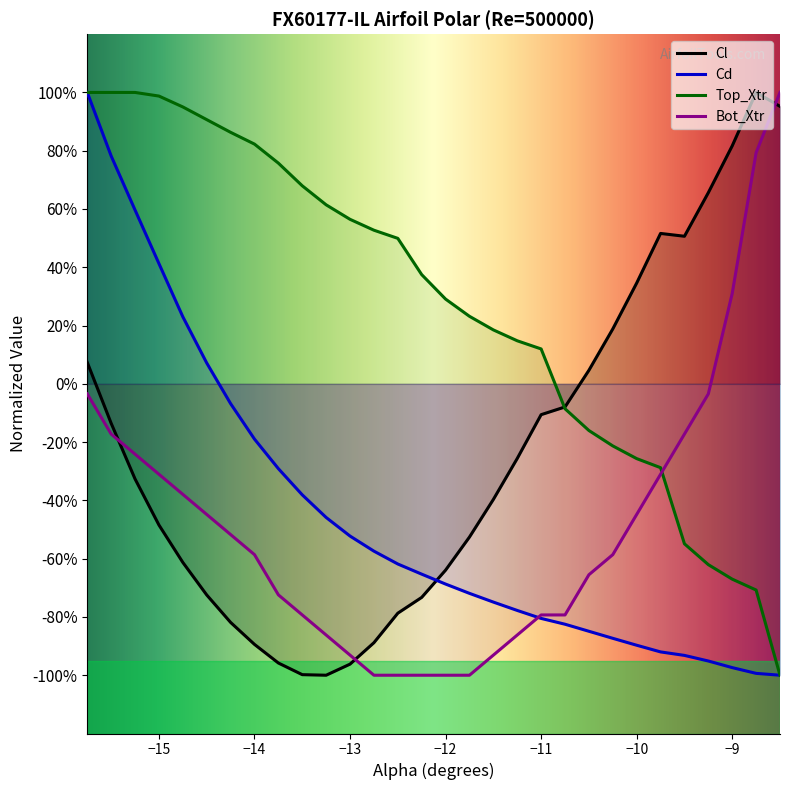

What is the difference between the Cd values at -9.0 and -14.5?

1.0